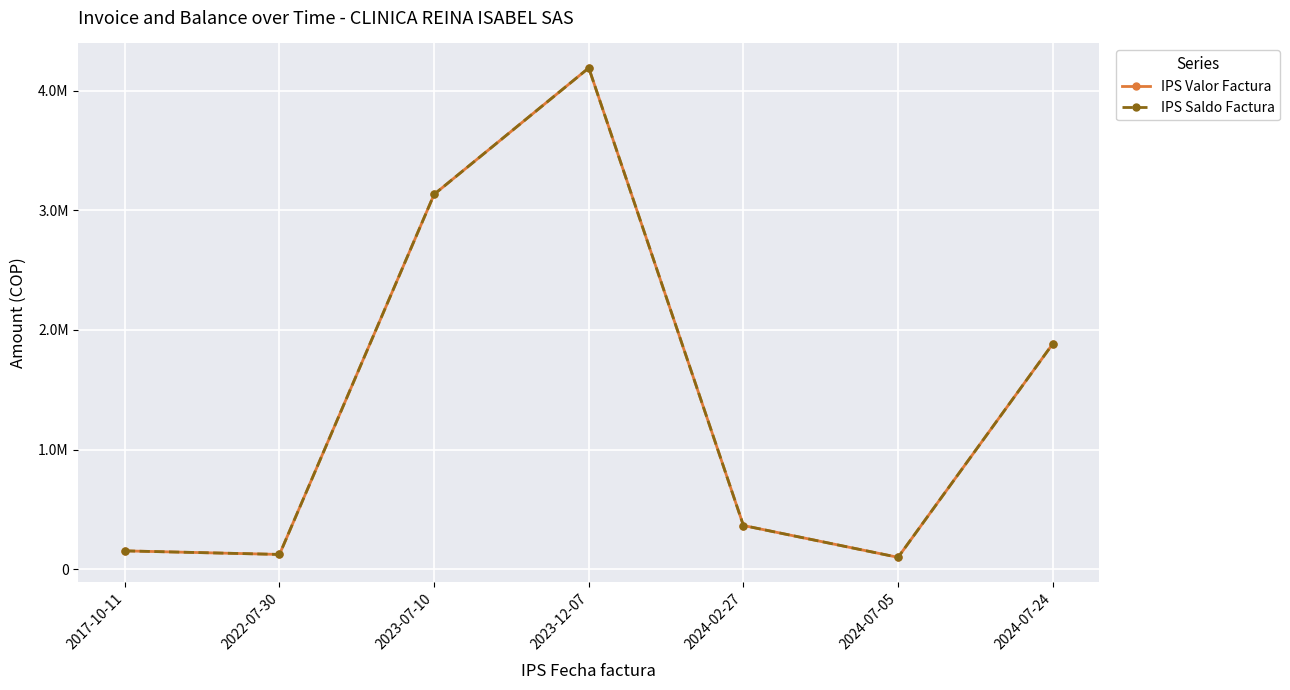

Rank the series by their maximum value, from lowest to highest.

IPS Valor Factura, IPS Saldo Factura